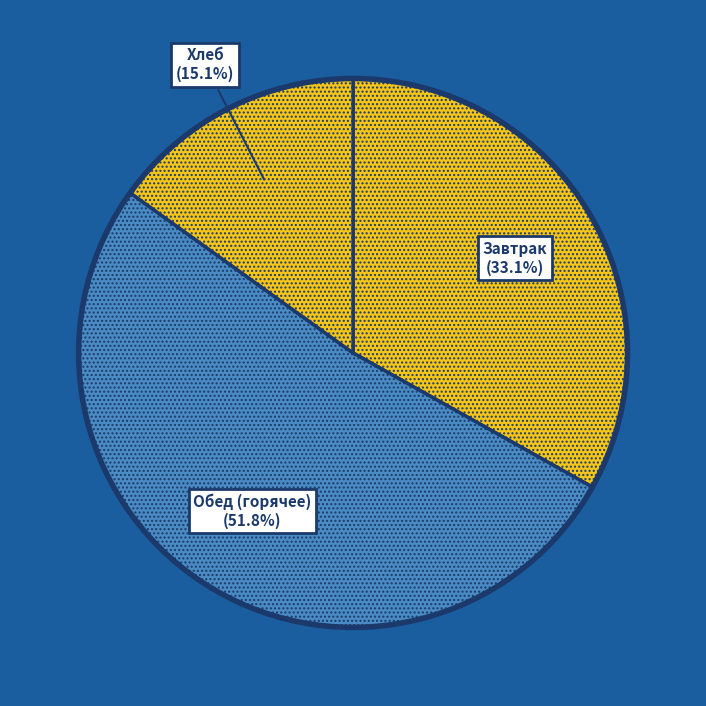

How many slices are in this pie chart?

3